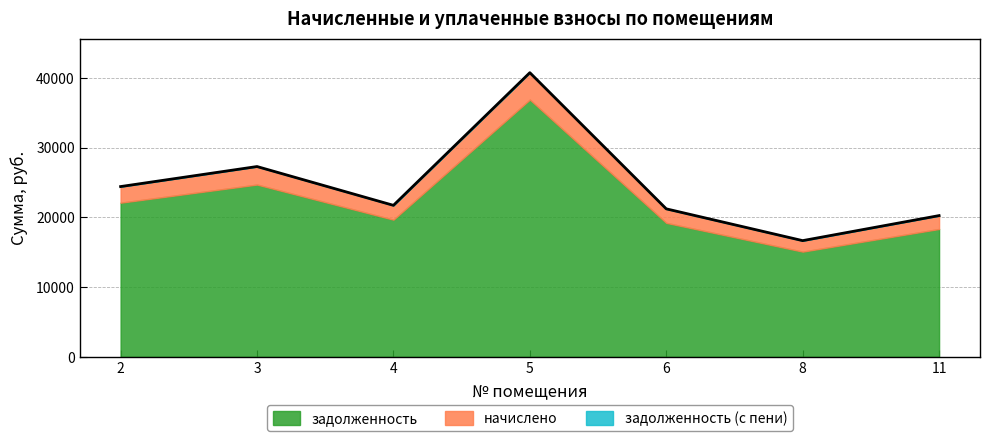

What is the value of the задолженность point at the 4th from the left?

36869.4